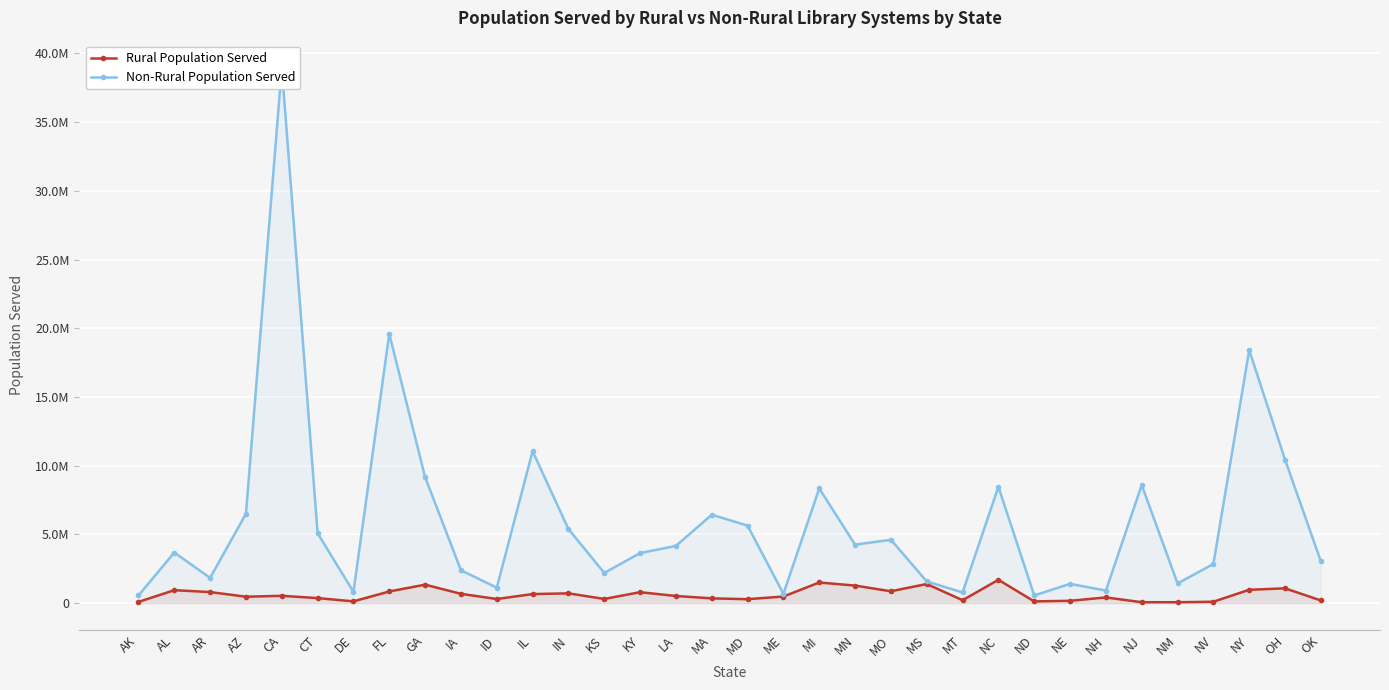

How many lines are shown in the chart?

2